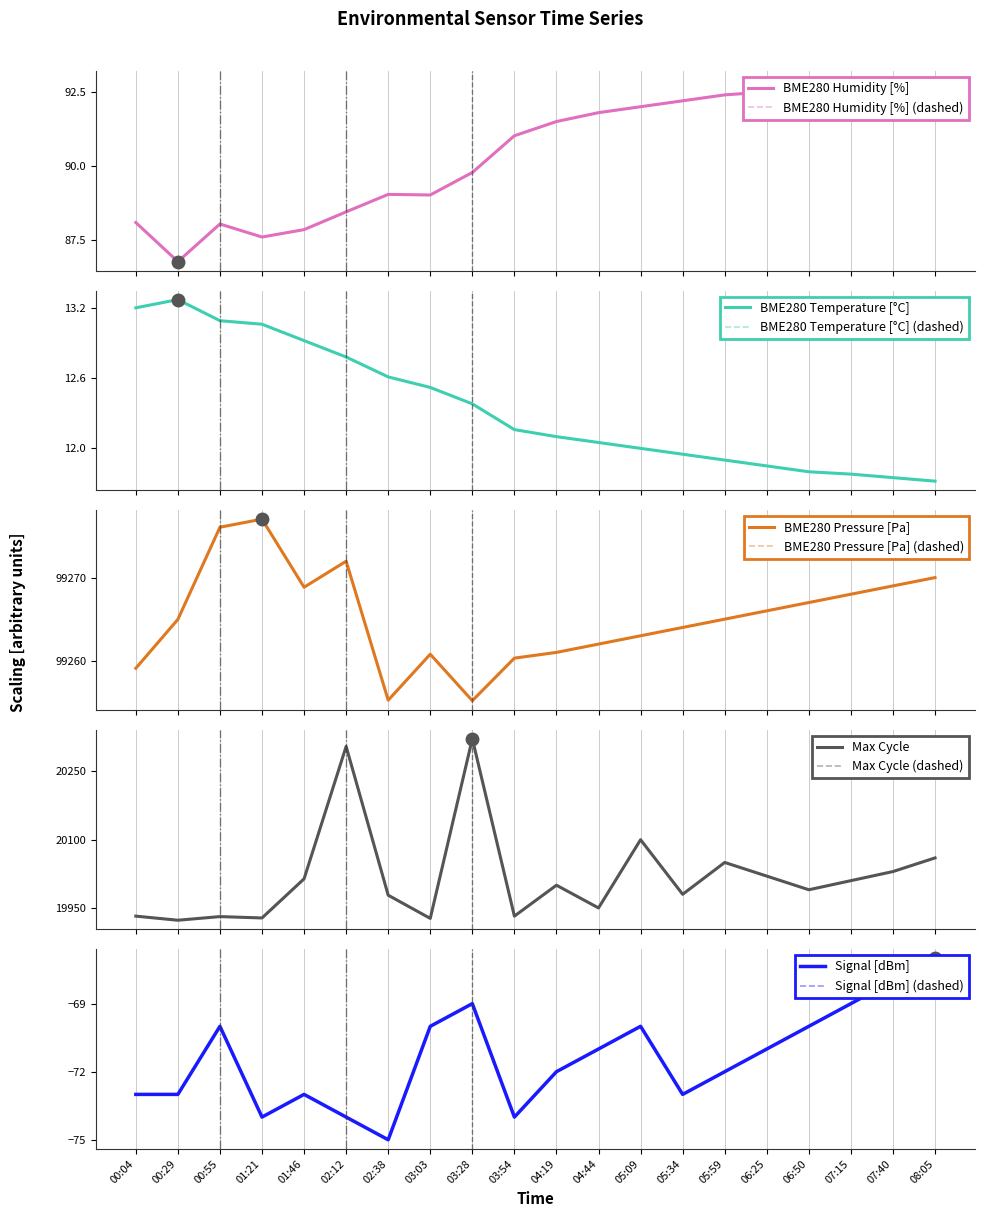

Between 02:12 and 00:29, which is larger?

00:29